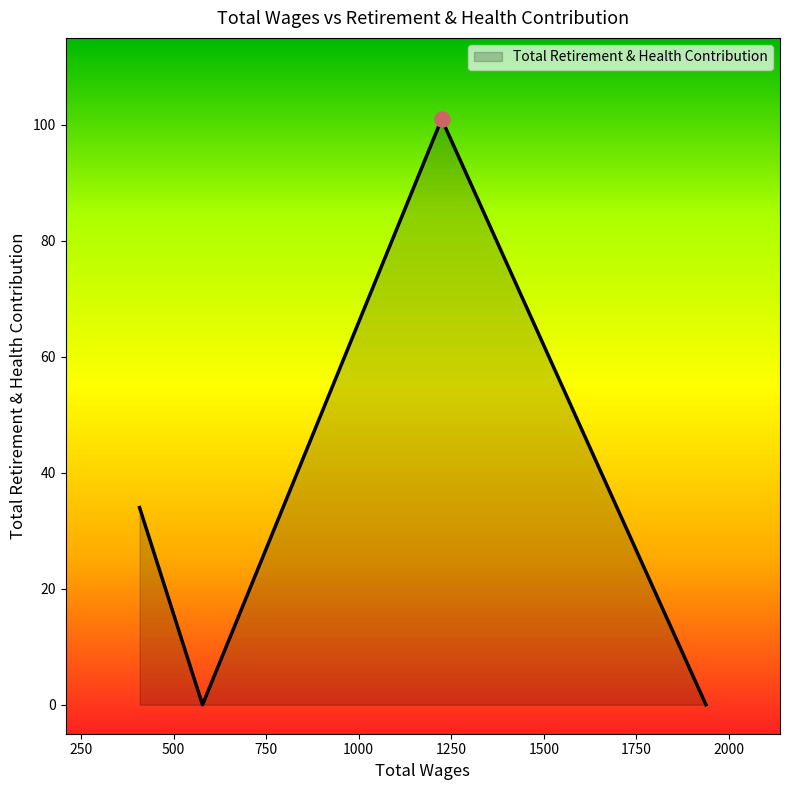

What is the difference between the second highest and second lowest values?

34